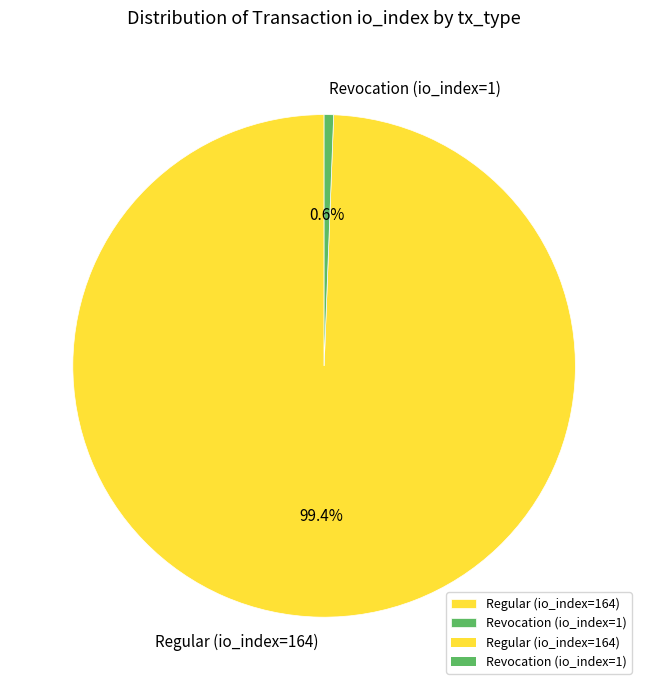

Does Revocation (io_index=1) represent more than half of the total?

No